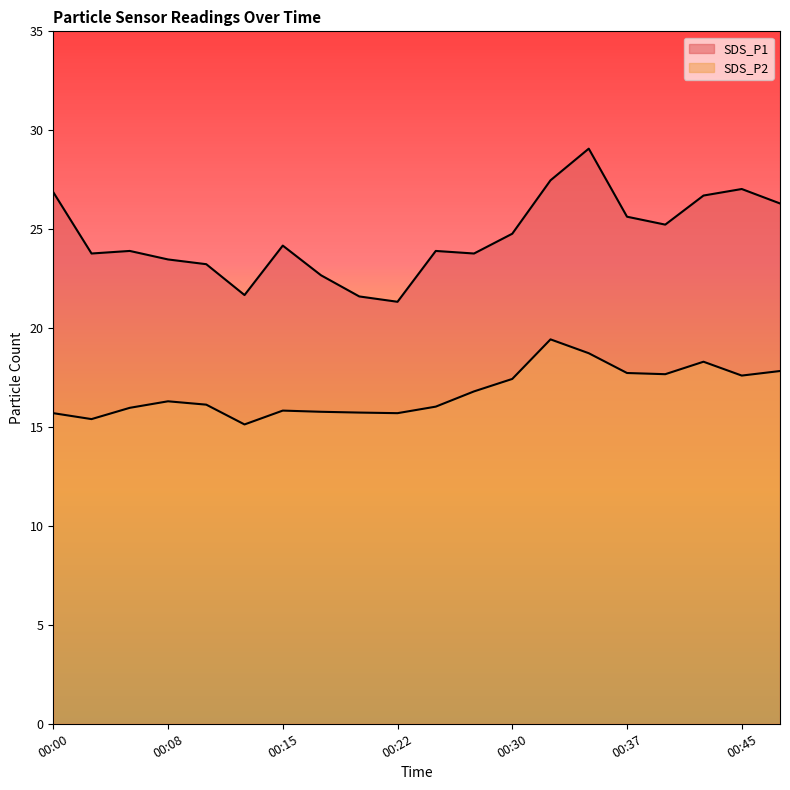

Between 00:40 and 00:42, which is larger?

00:42